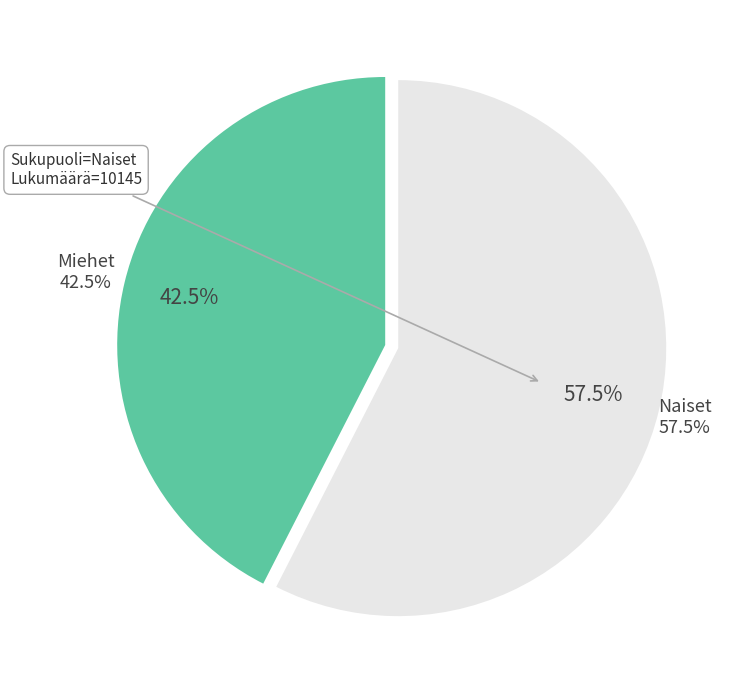

To the nearest percent, what percentage of the pie is Naiset?

58%